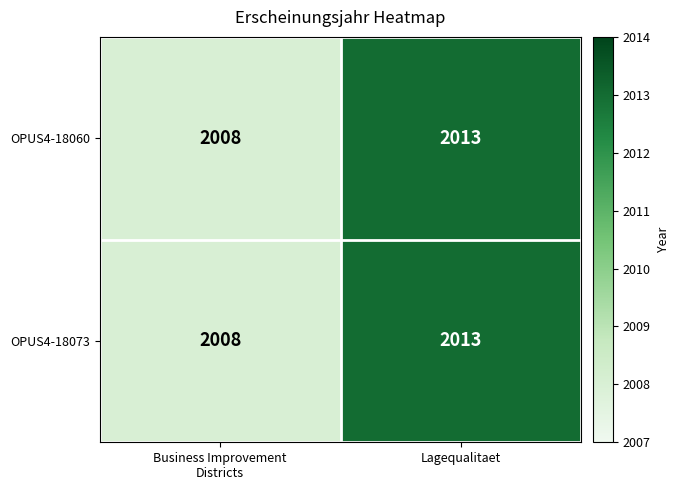

At which category is the sum across all series the highest?

Lagequalitaet